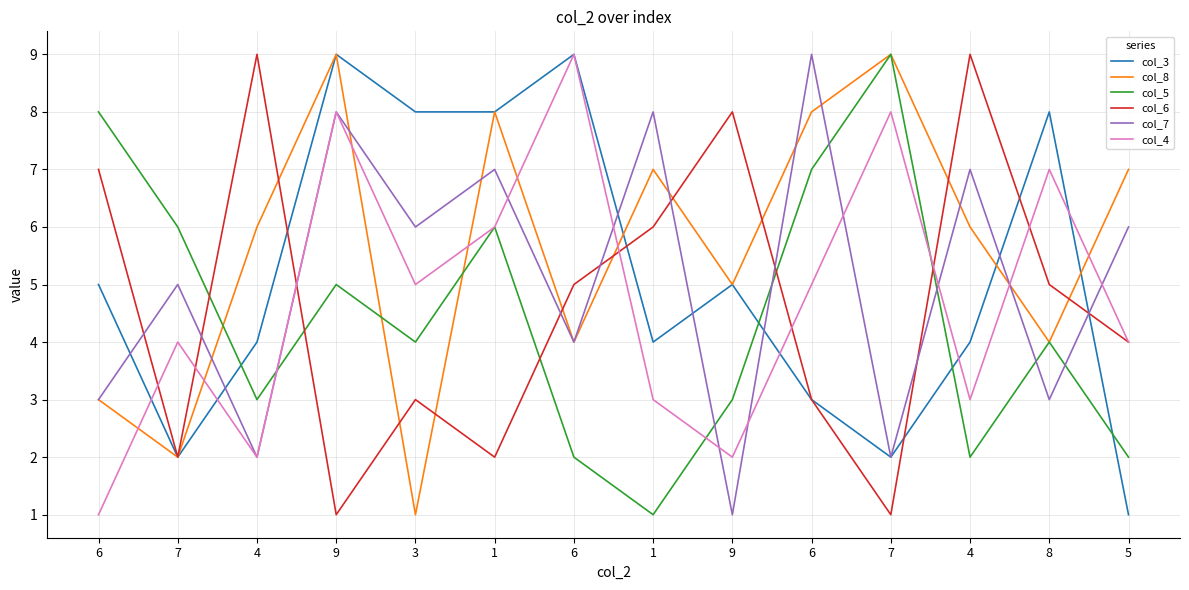

Does the chart have visible grid lines?

Yes